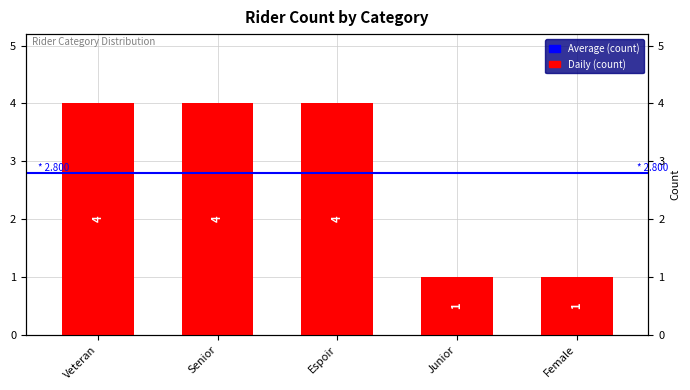

Which has a higher value, Senior or Veteran?

Senior